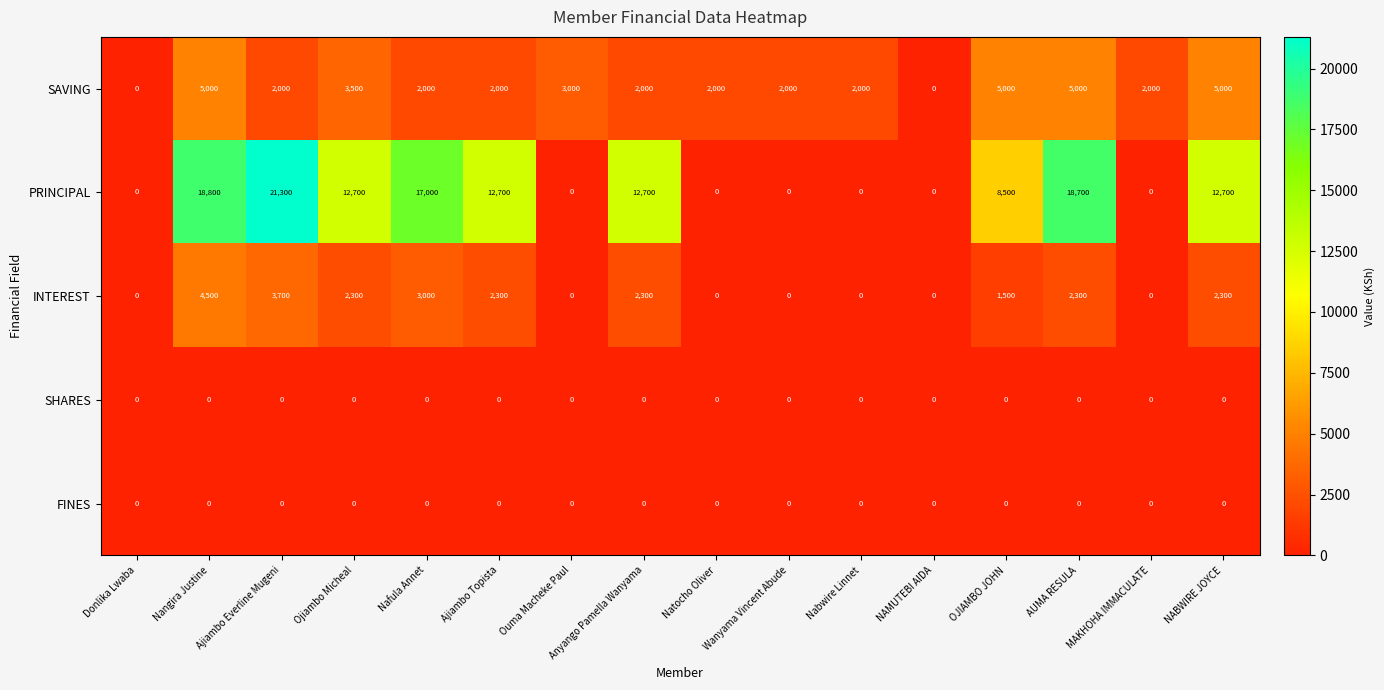

What value does the SAVING series have at Nafula Annet, to the nearest 10?

2000